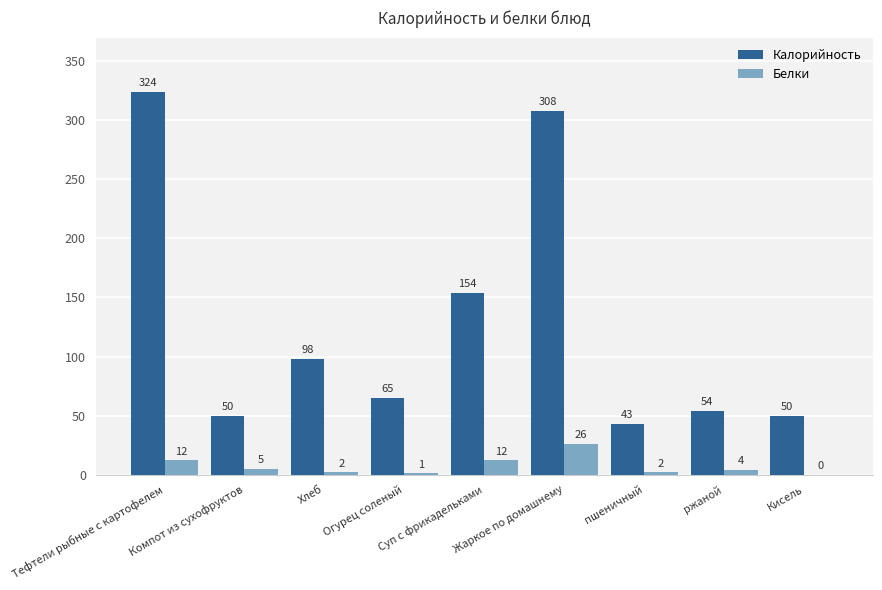

Which series has the largest total across all categories?

Калорийность